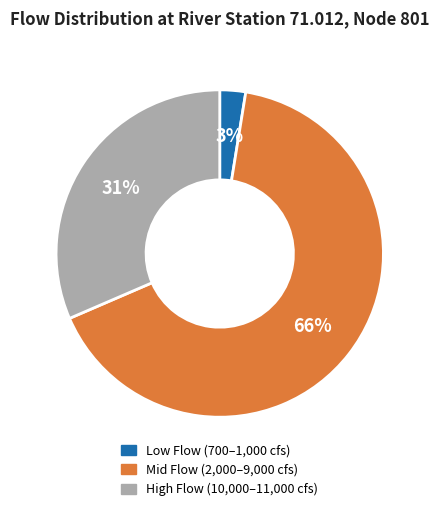

What is the smallest slice in the pie chart?

Low Flow (700–1,000 cfs)